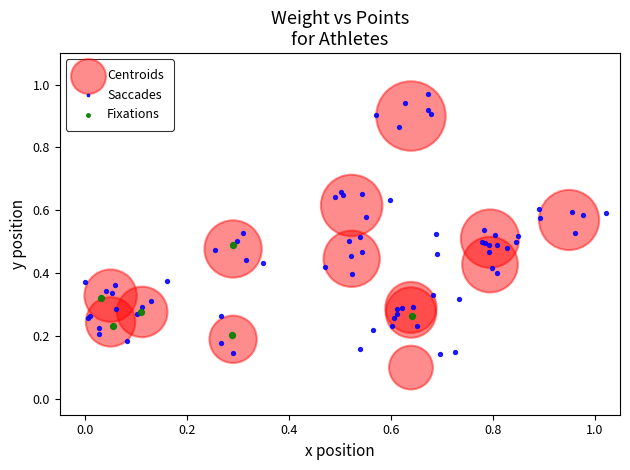

Which series contains the highest Y value?

Saccades